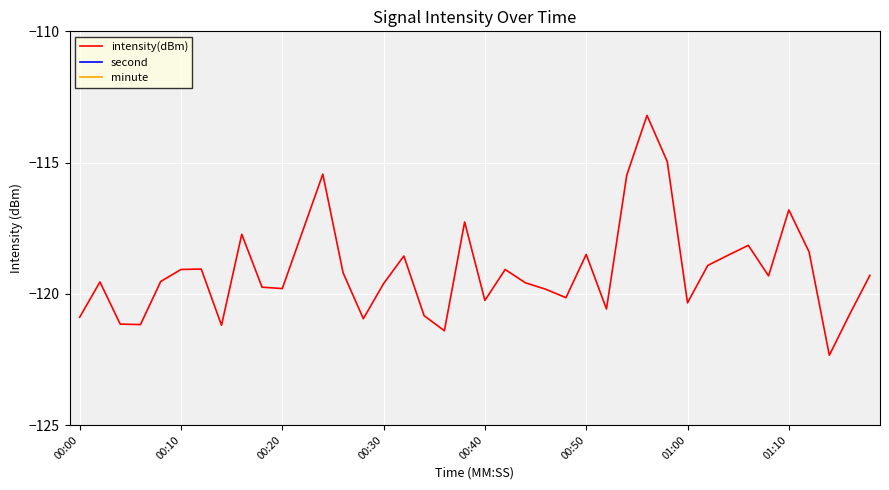

What are all the series names shown in the legend?

intensity(dBm), second, minute